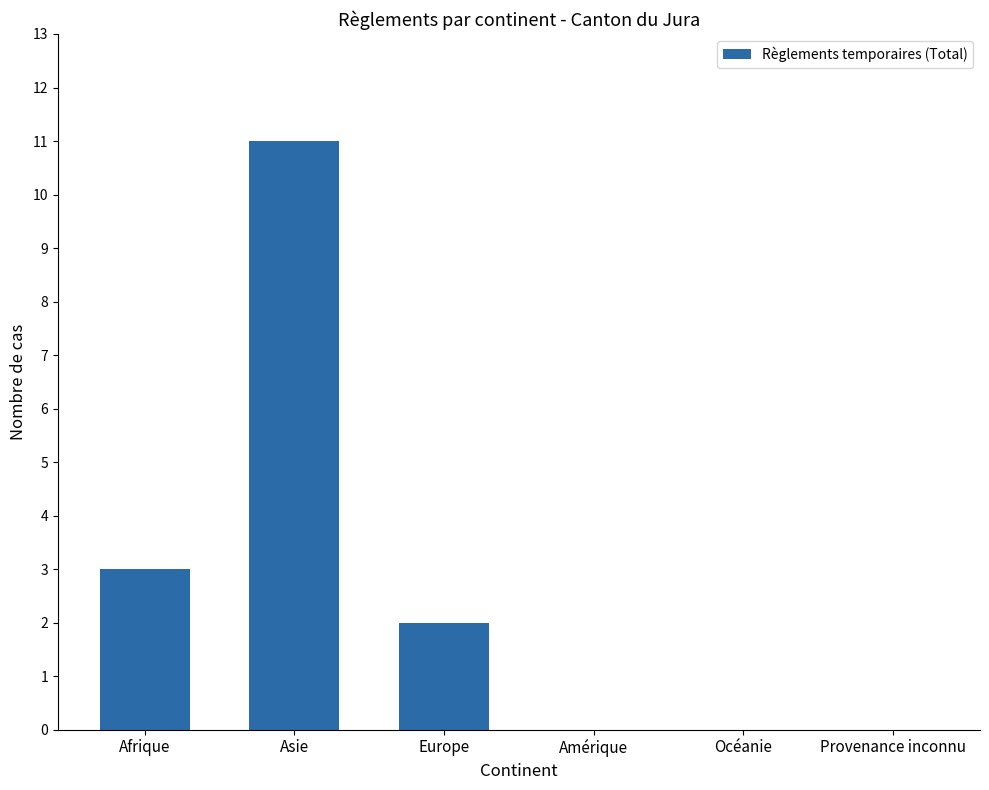

True or false: the data shows 0 at Provenance inconnu.

True